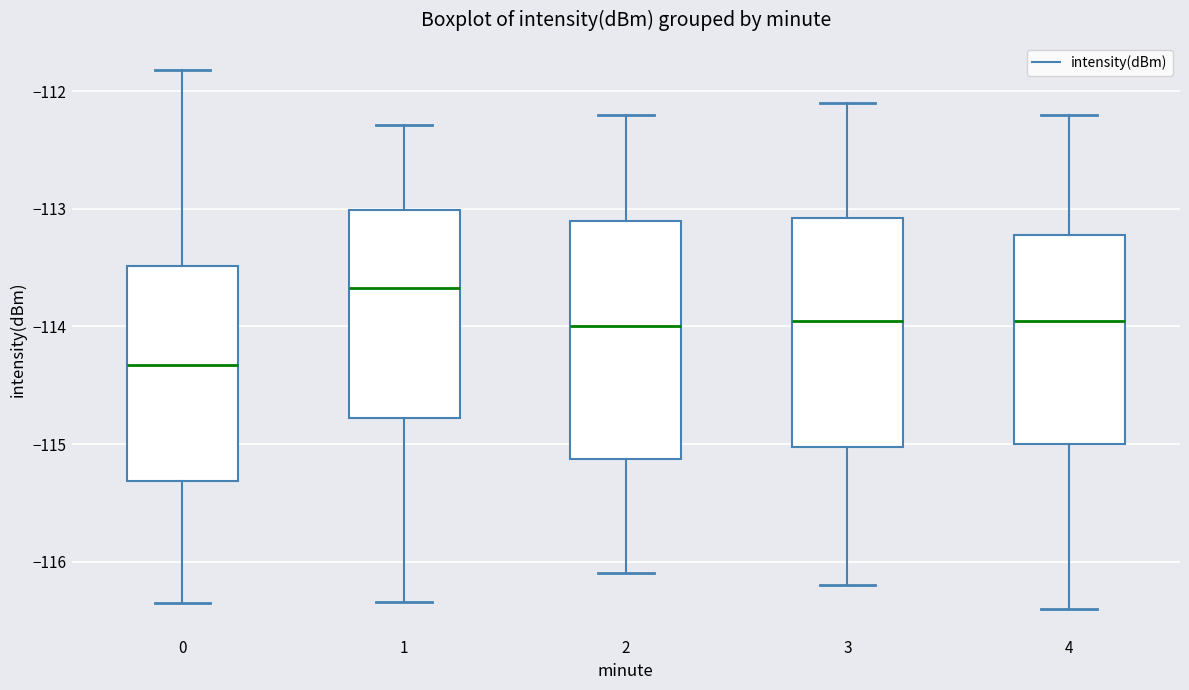

Reading left to right, read every box against the y-axis: the position of its median line, the range the box covers, and the ends of its whiskers. The values are not printed on the chart, so give them approximately, as read against the axis.

0: median -114.3, box -115.3 to -113.5, whiskers -116.4 to -111.8
1: median -113.7, box -114.8 to -113.0, whiskers -116.3 to -112.3
2: median -114.0, box -115.1 to -113.1, whiskers -116.1 to -112.2
3: median -113.9, box -115.0 to -113.1, whiskers -116.2 to -112.1
4: median -113.9, box -115.0 to -113.2, whiskers -116.4 to -112.2